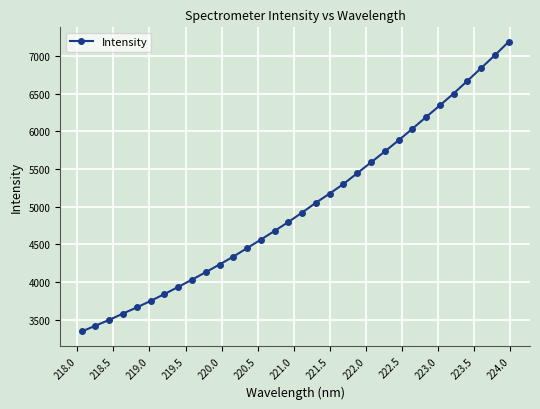

What is the difference between the maximum and minimum values?

3845.6